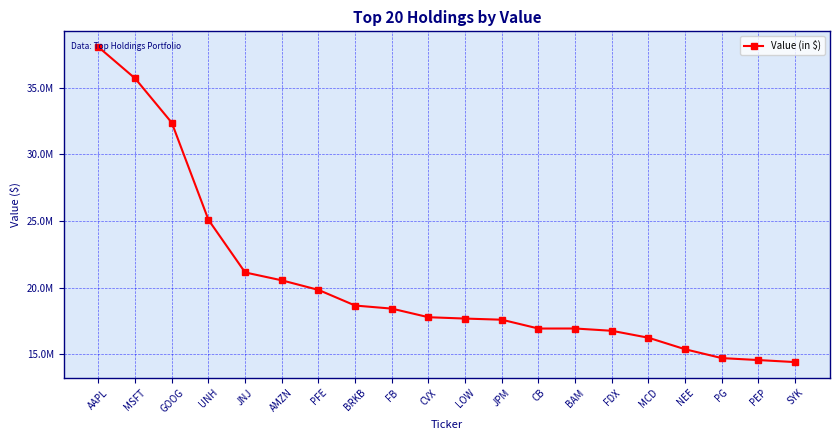

What is the sum of all values?

408647000